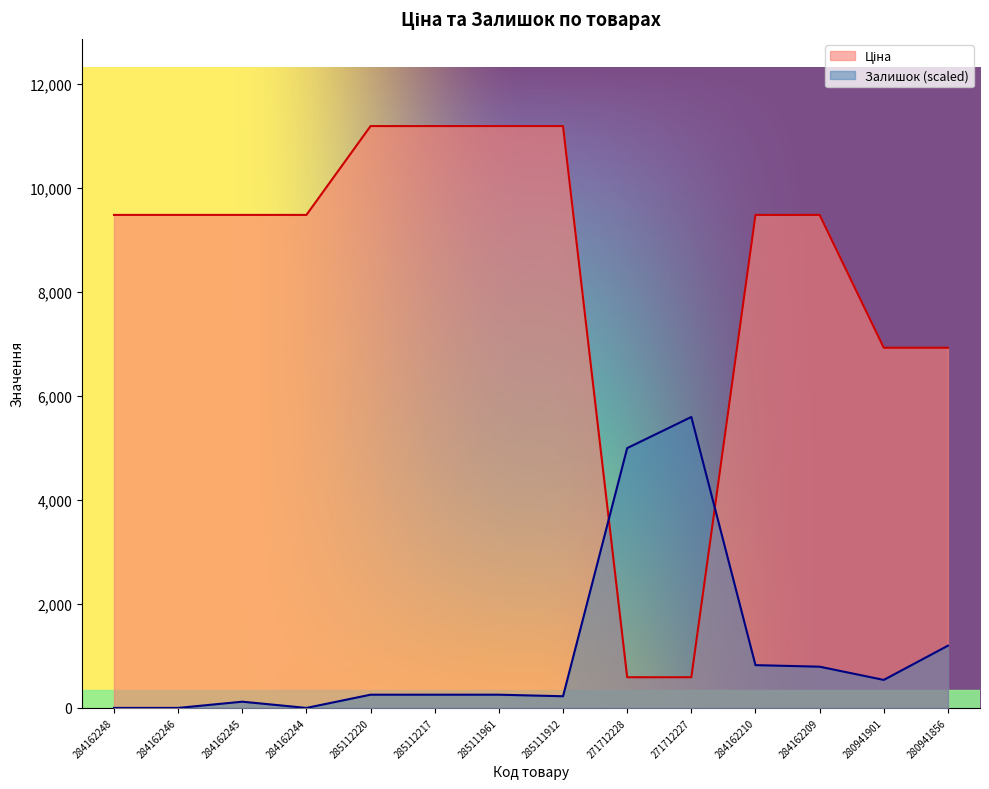

At which category is the sum across all series the highest?

285112220